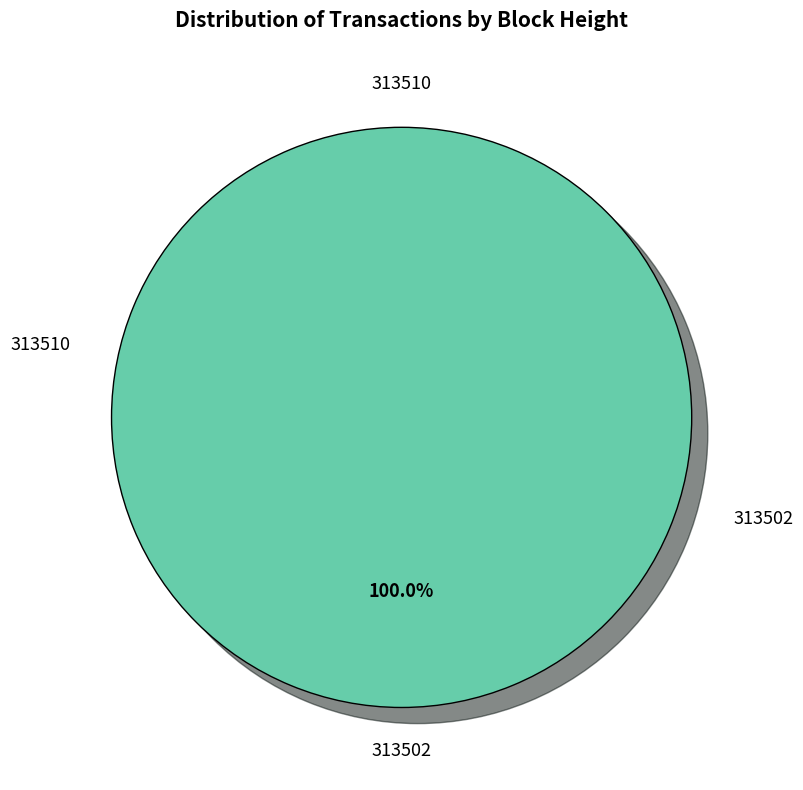

Does 313502 account for over 50% of the chart?

Yes